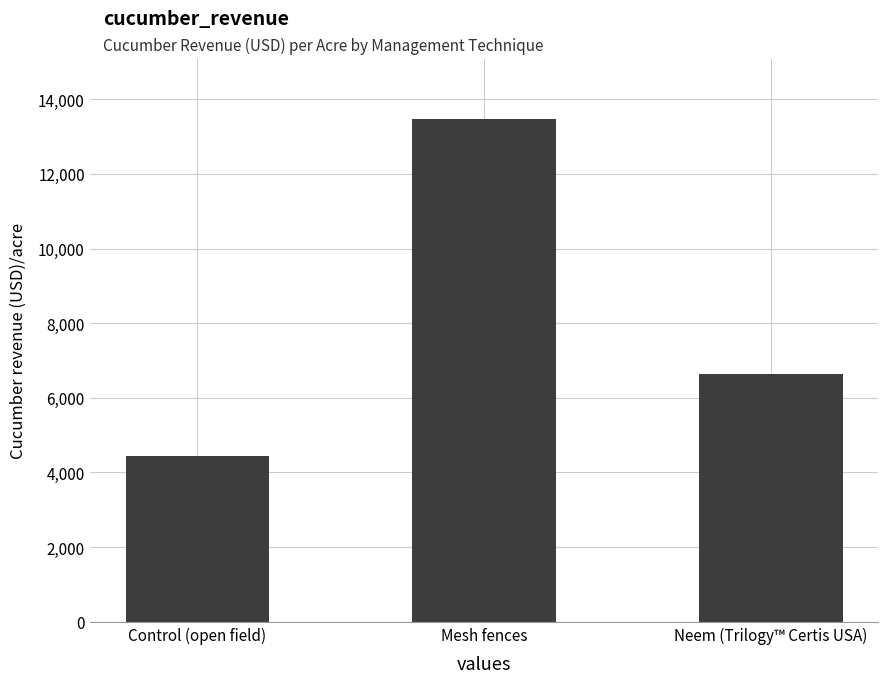

List the labels in order of value, largest first.

Mesh fences, Neem (Trilogy™ Certis USA), Control (open field)